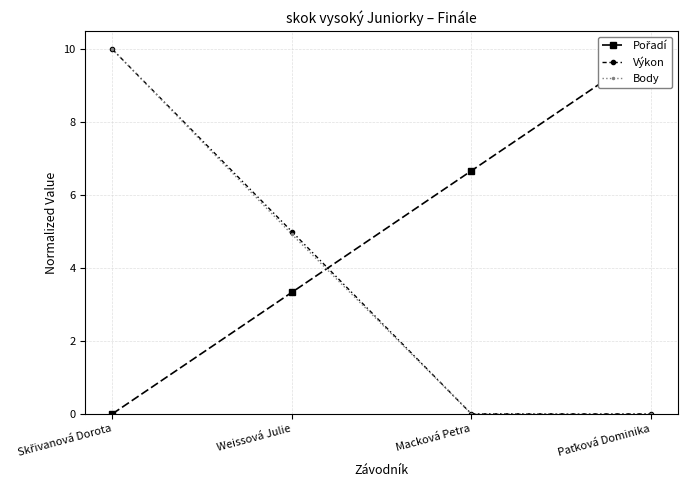

True or false: Body has a value of 0.0 at Macková Petra.

True